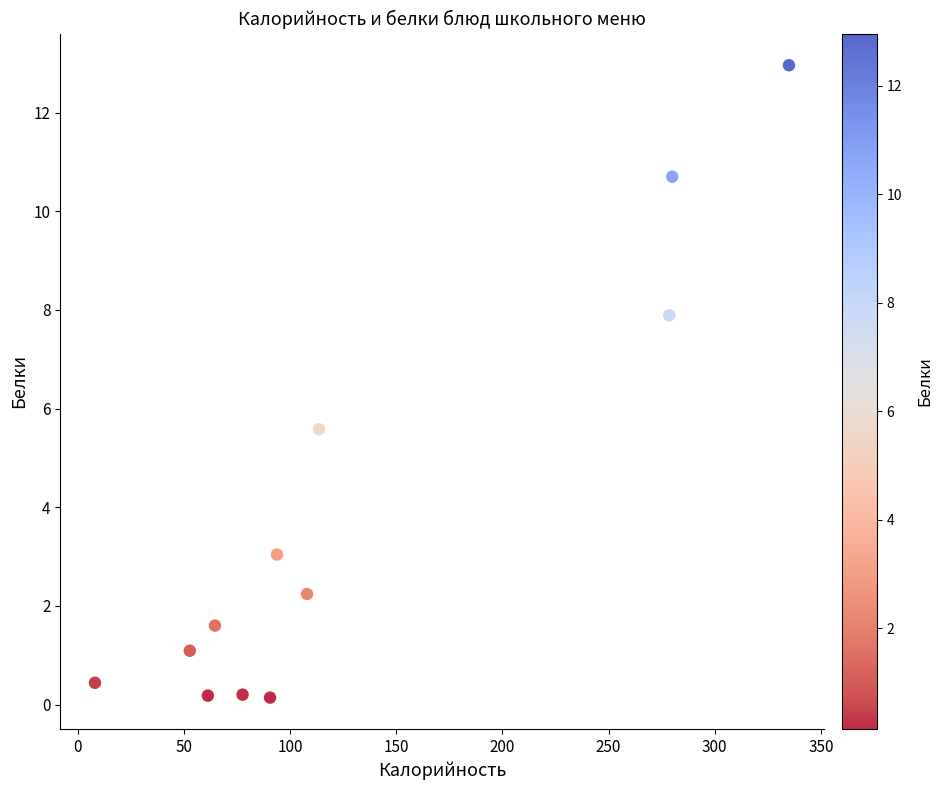

What is the range of X values (max minus min)?

326.9